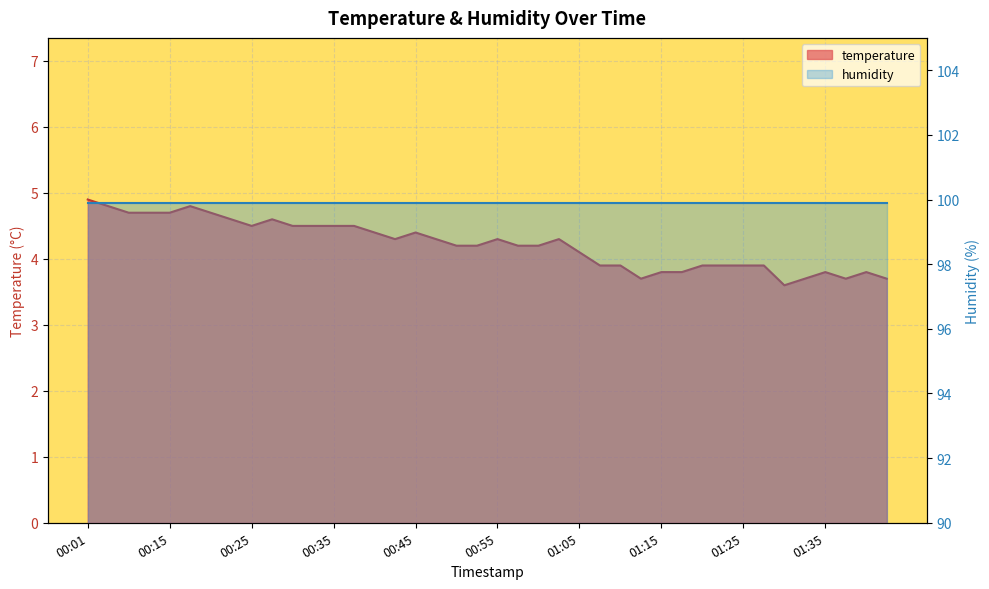

How many interior local valleys (lower than both neighbors) does the data have?

5